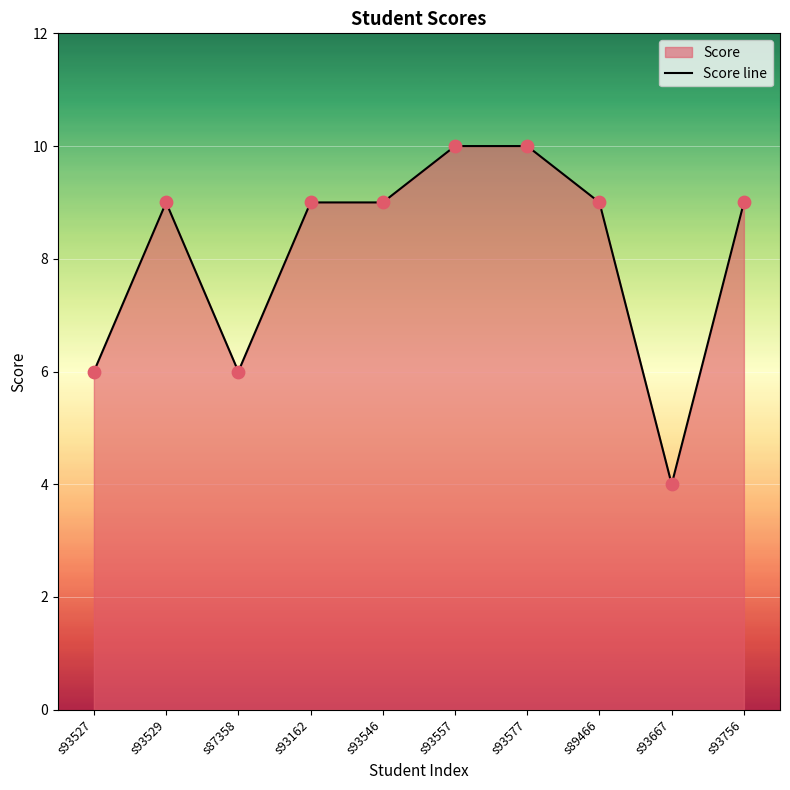

Which has a higher value, s93756 or s93577?

s93577